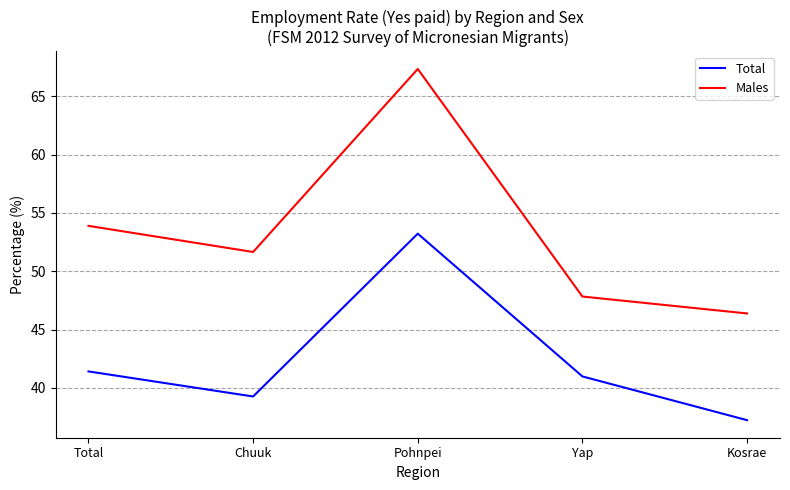

What is the total value across all series at Pohnpei?

120.6